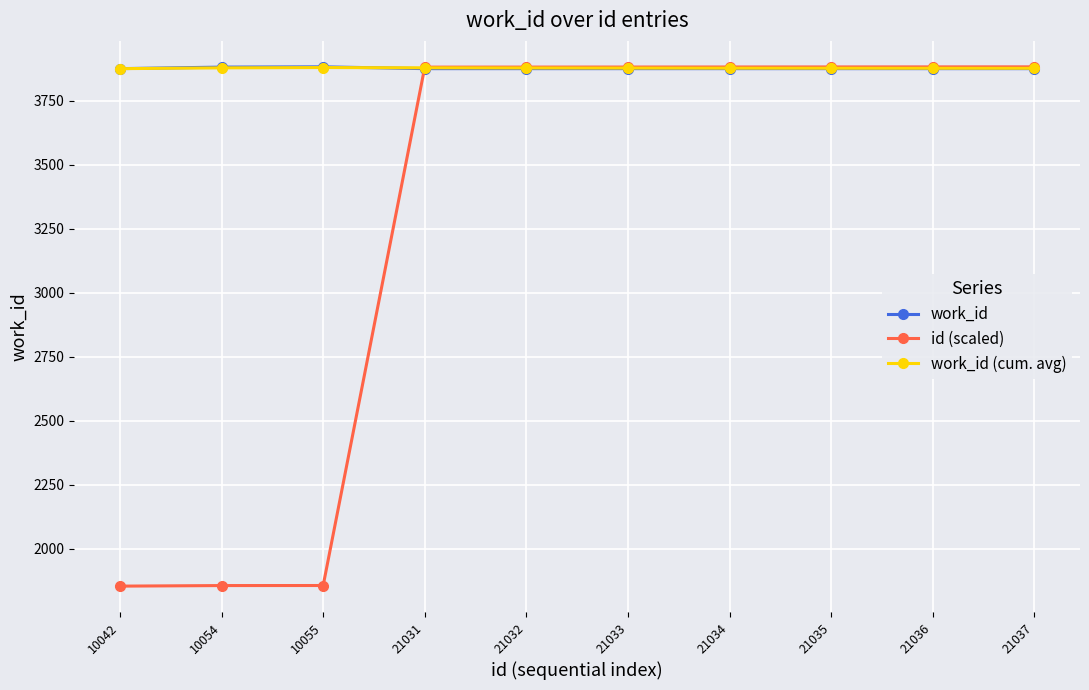

True or false: work_id has more than 0 interior local peaks.

True